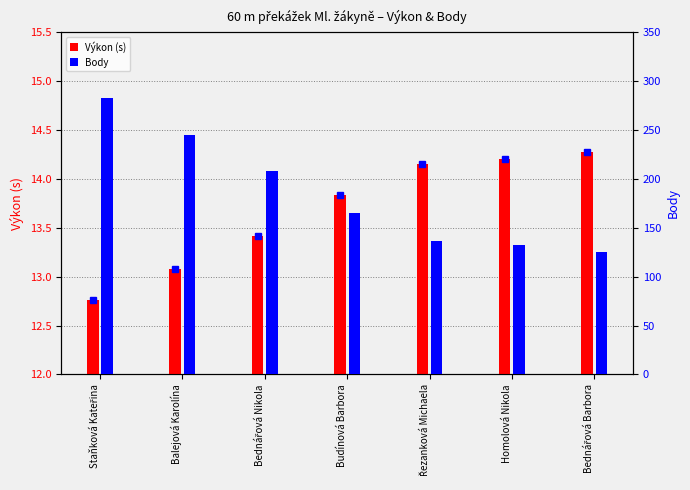

What are all the series names shown in the legend?

Výkon (s), Body